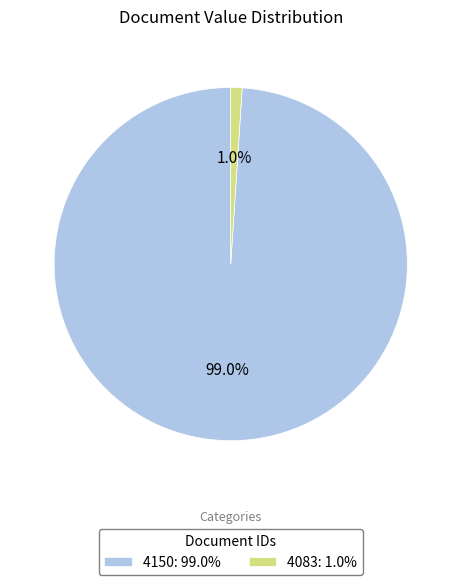

To the nearest percent, what is the average slice percentage?

50%